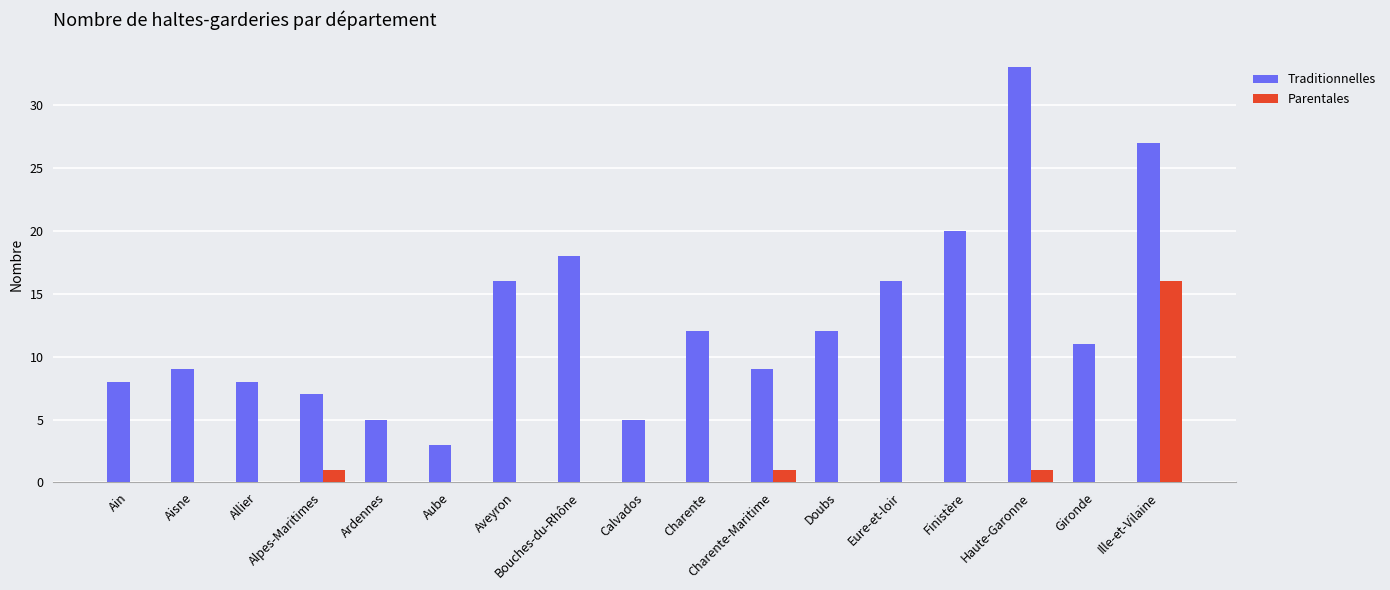

What is the maximum value for Parentales?

16